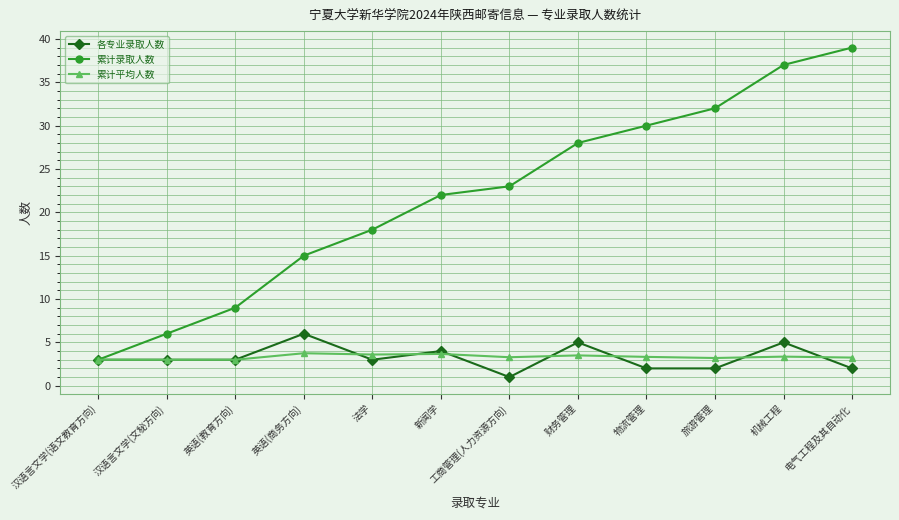

What is the lowest value of the 累计平均人数 series?

3.0